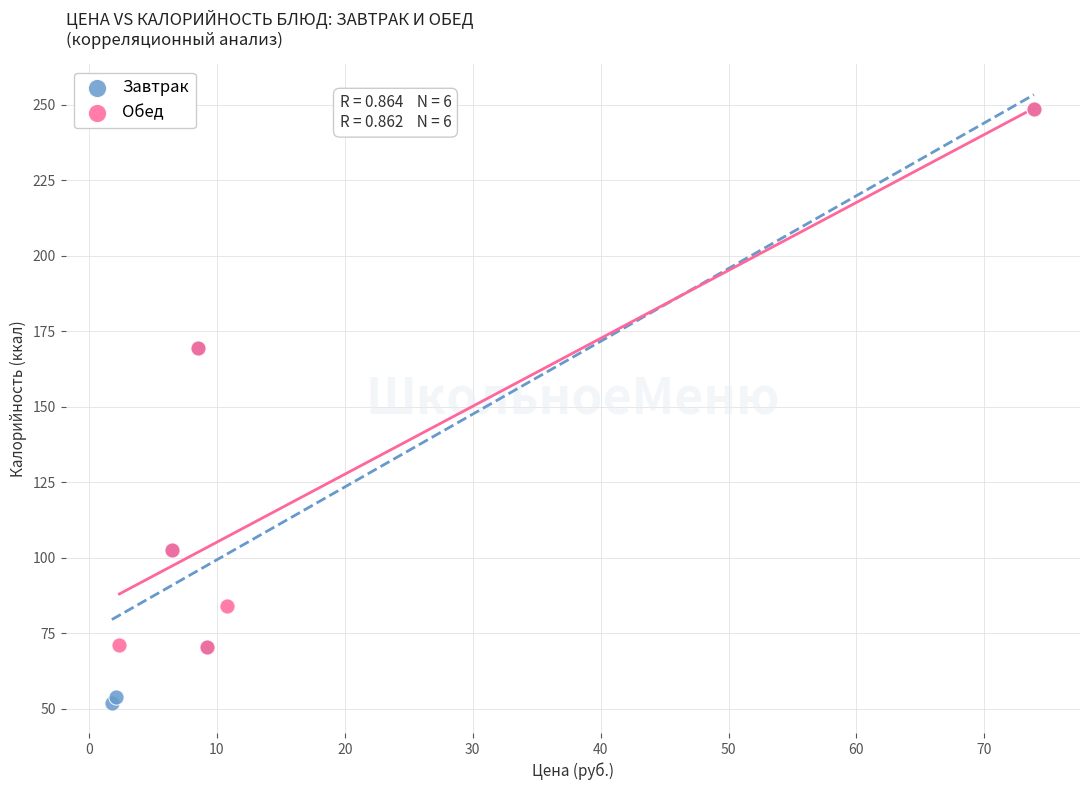

Which series contains the lowest Y value?

Завтрак